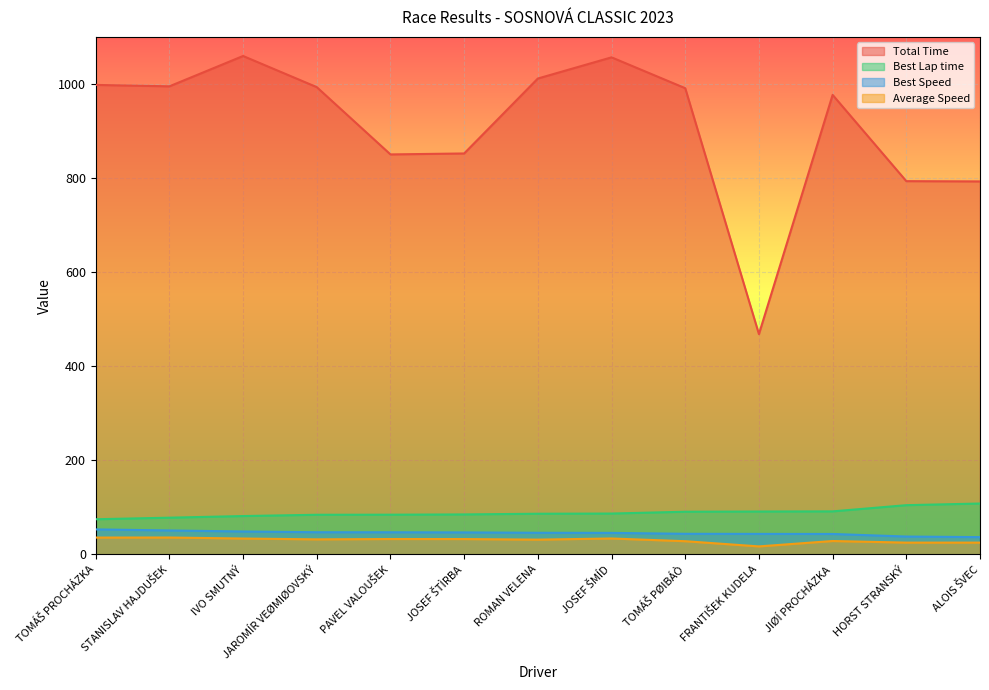

Count the number of data series in this chart.

4